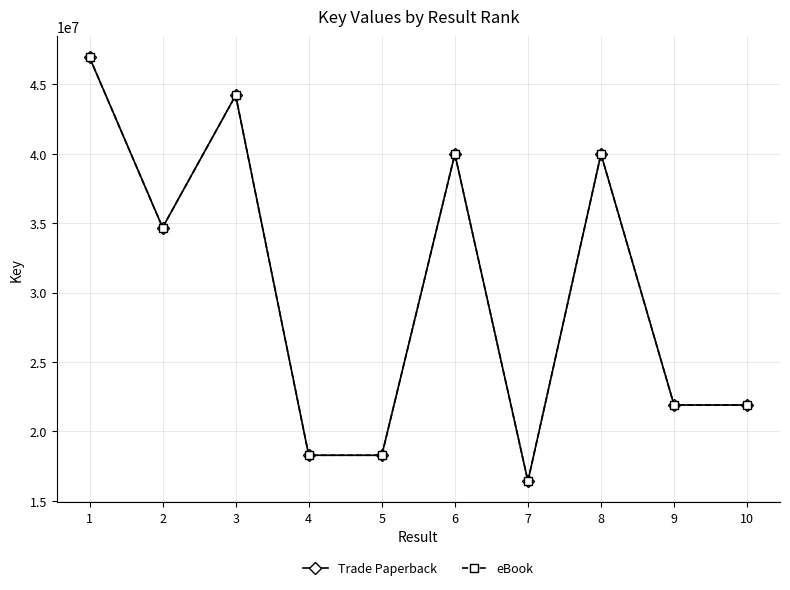

How many lines are shown in the chart?

2